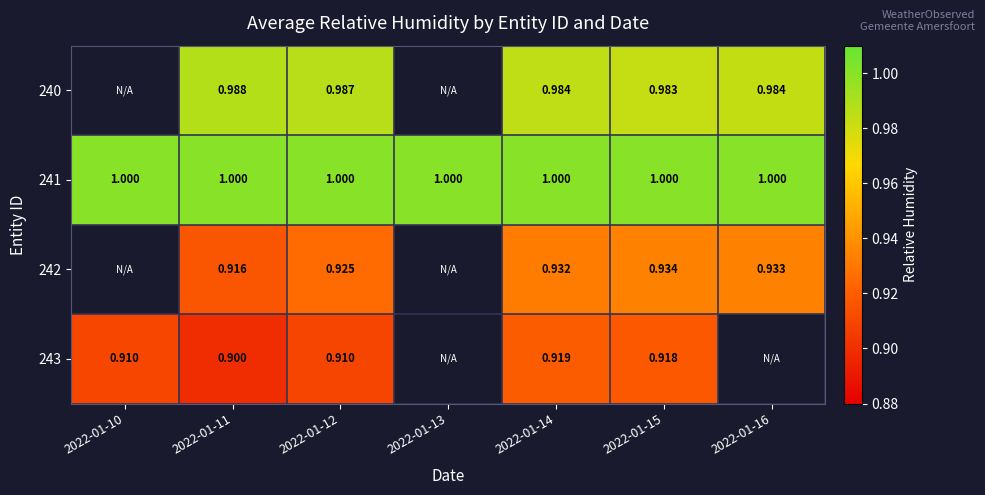

At 2022-01-11, list the series in order from smallest to largest.

243, 242, 240, 241